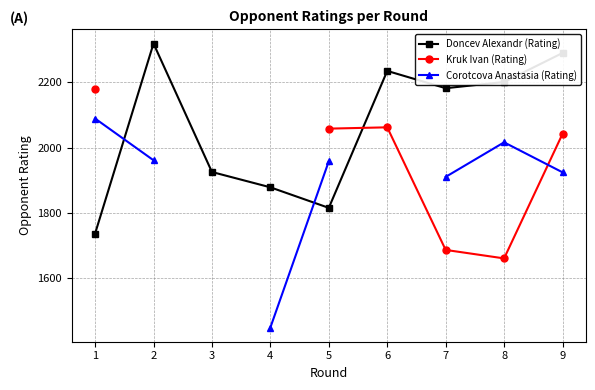

At which category does Kruk Ivan (Rating) reach its first local peak?

6